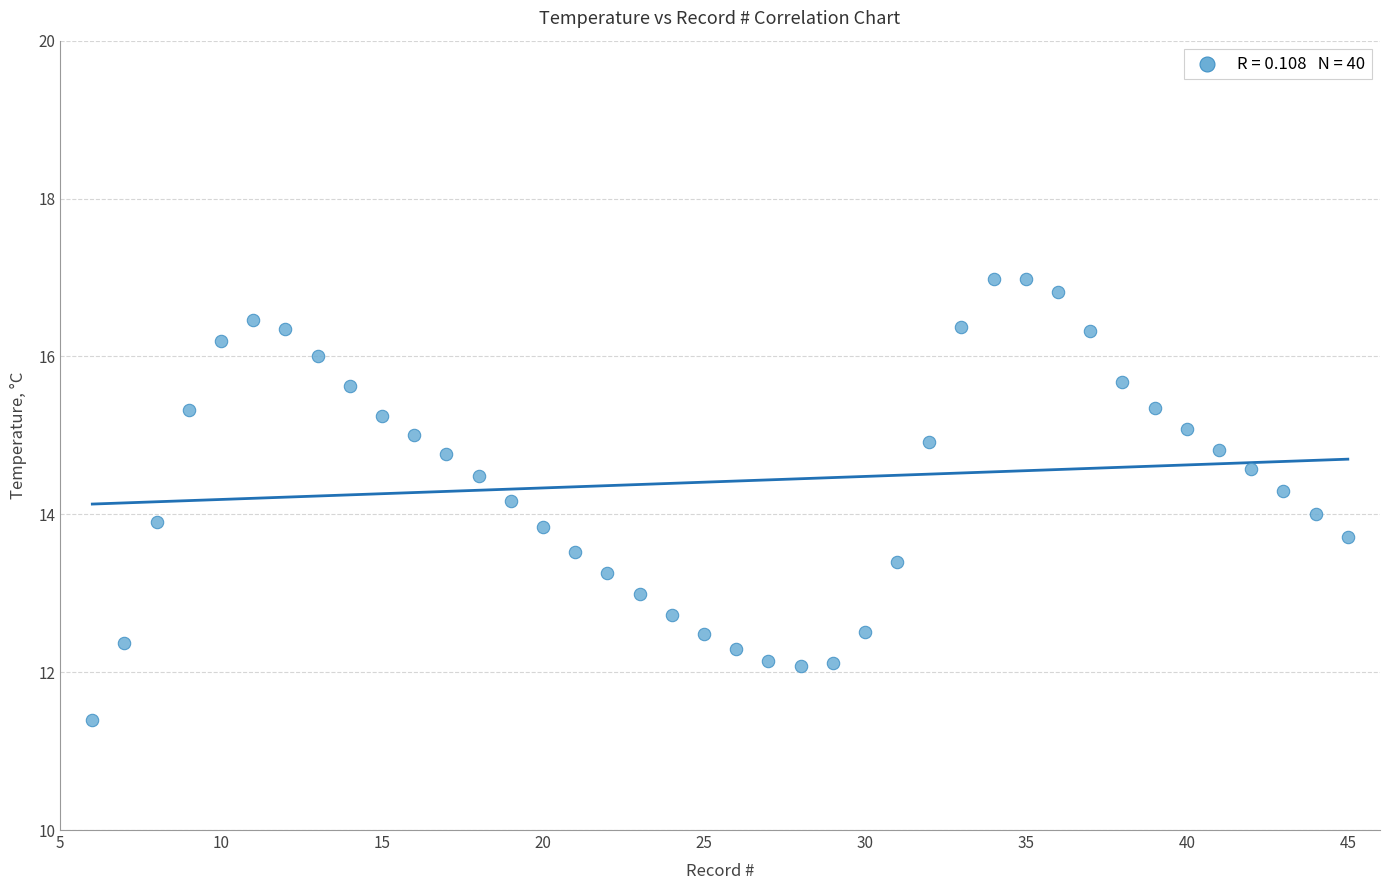

What is the range of Y values (max minus min)?

5.6